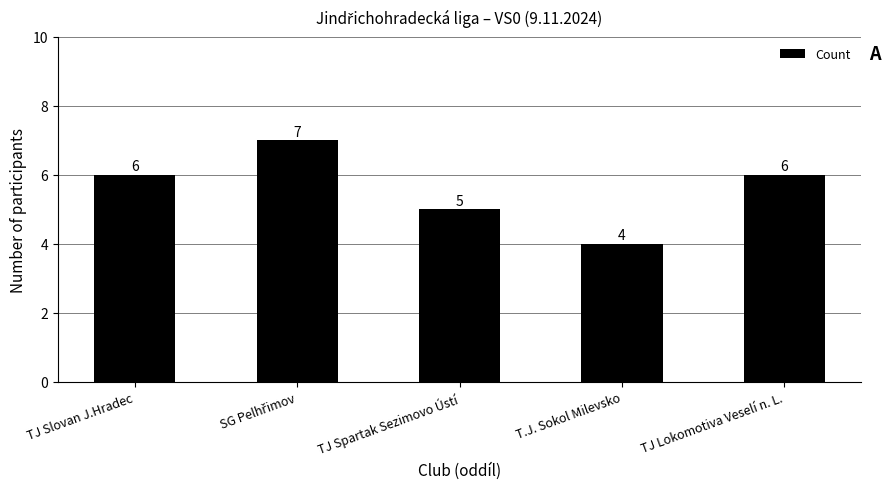

What is the change in value from T.J. Sokol Milevsko to TJ Lokomotiva Veselí n. L.?

+2